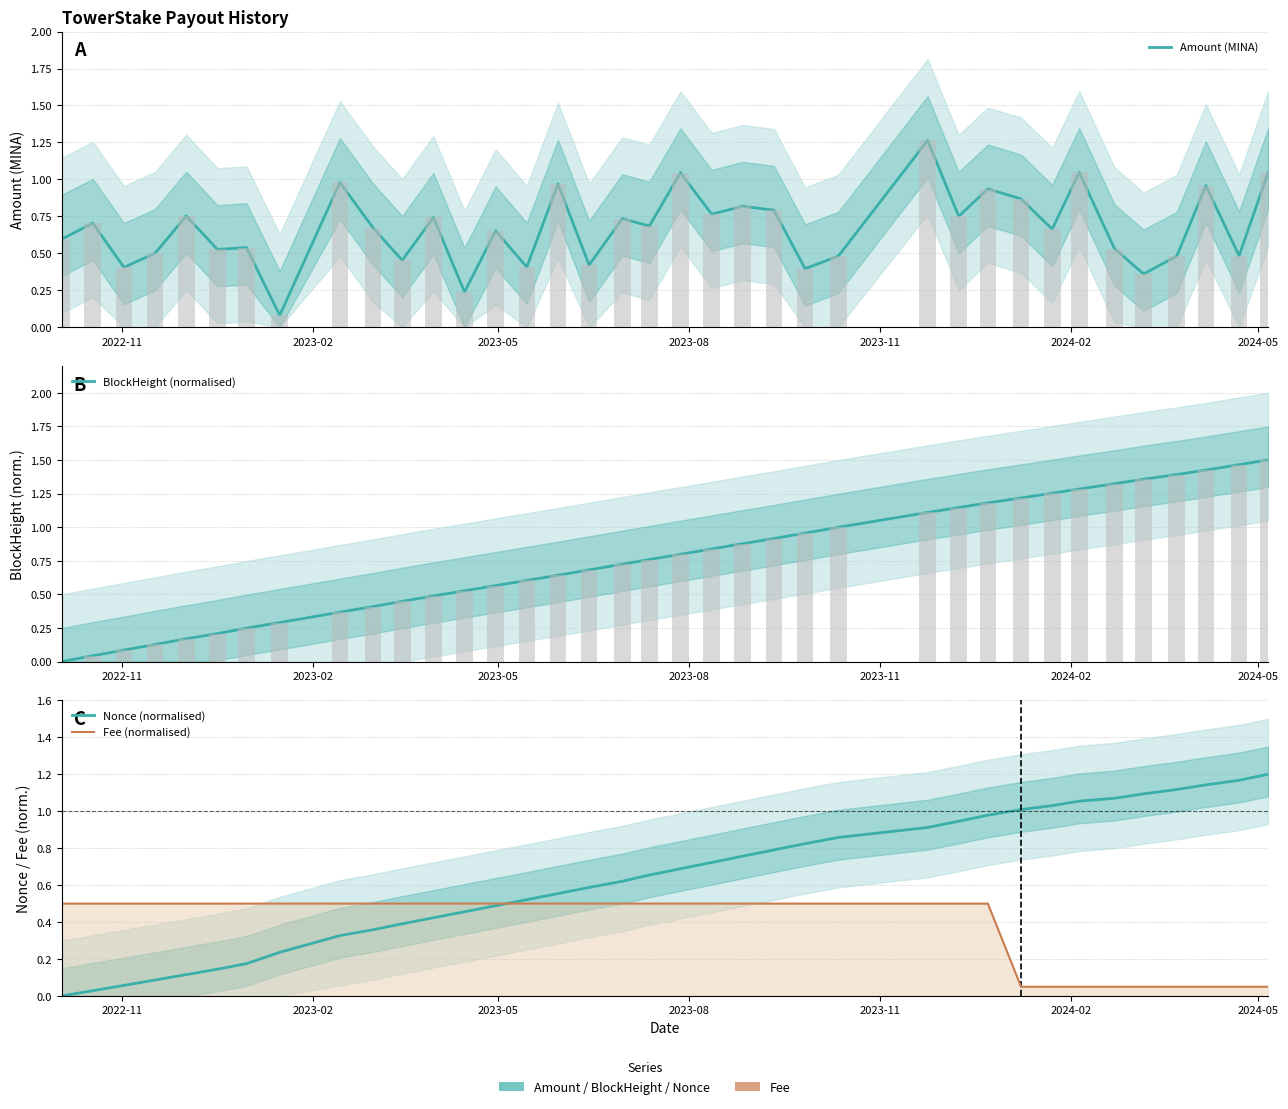

The Nonce (normalised) series shows 0.8 at 16. True or false?

False